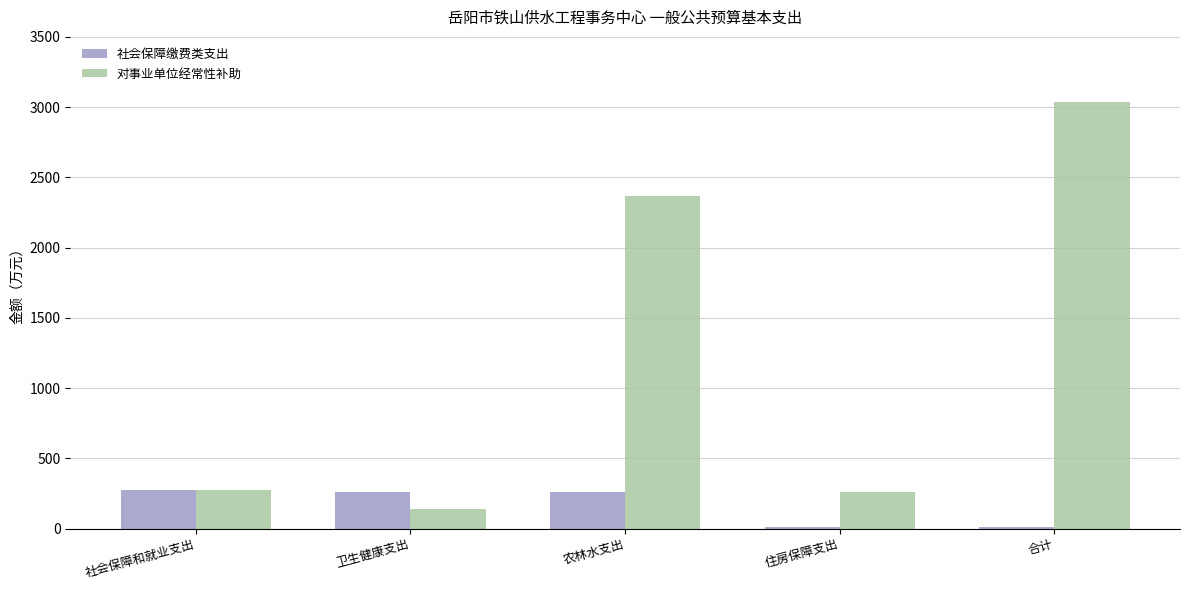

What is the maximum value shown in the chart?

3037.2